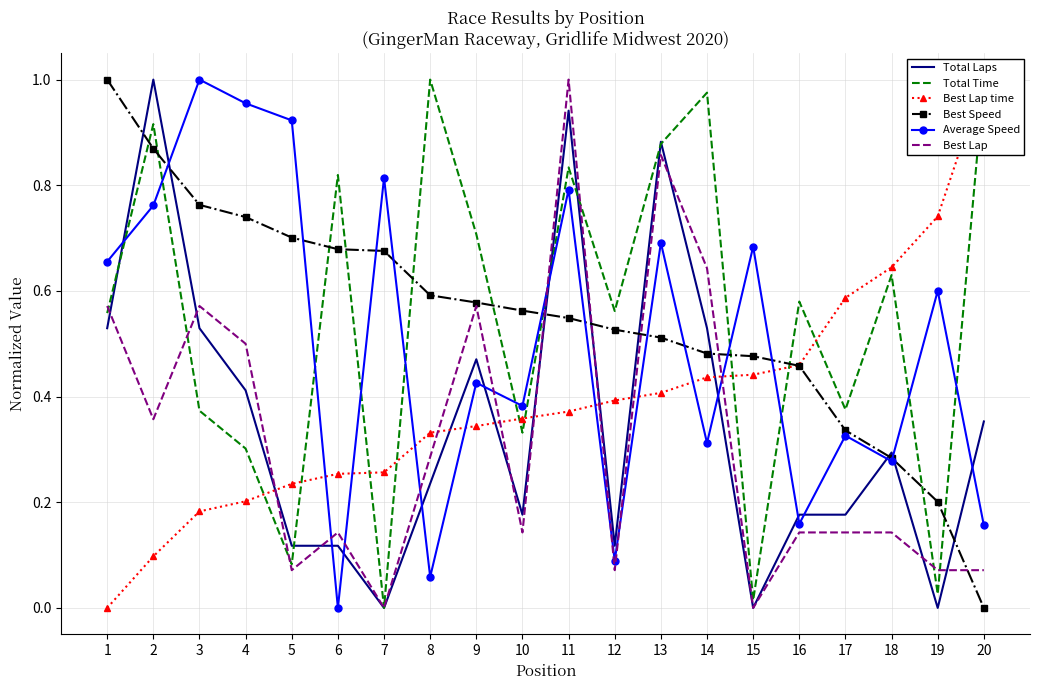

Is this an area chart (filled region under the line)?

No